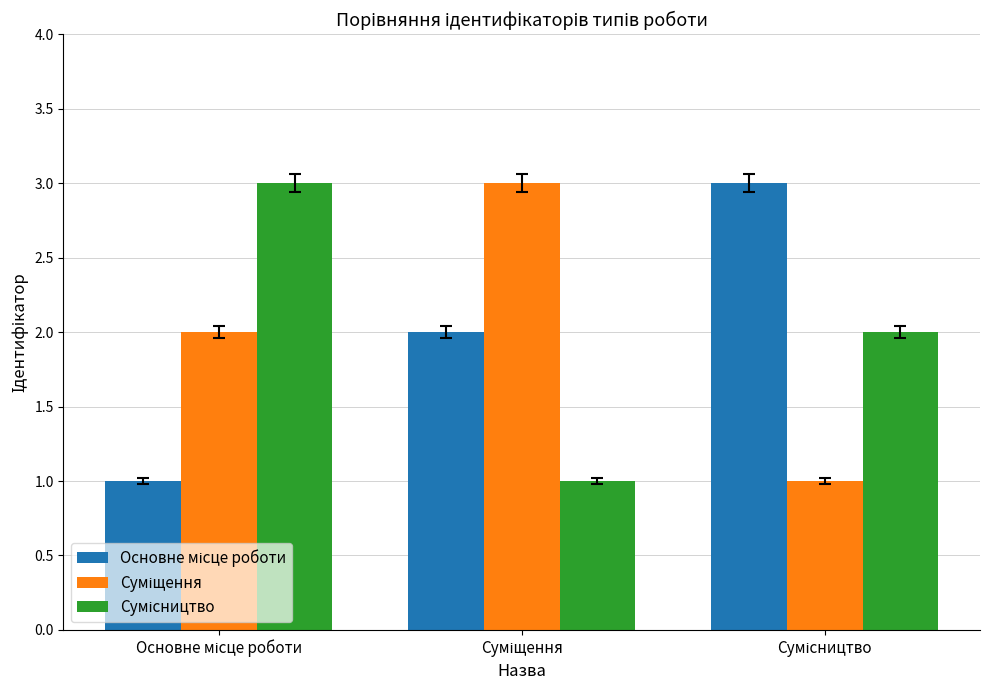

What is the greatest value displayed?

3